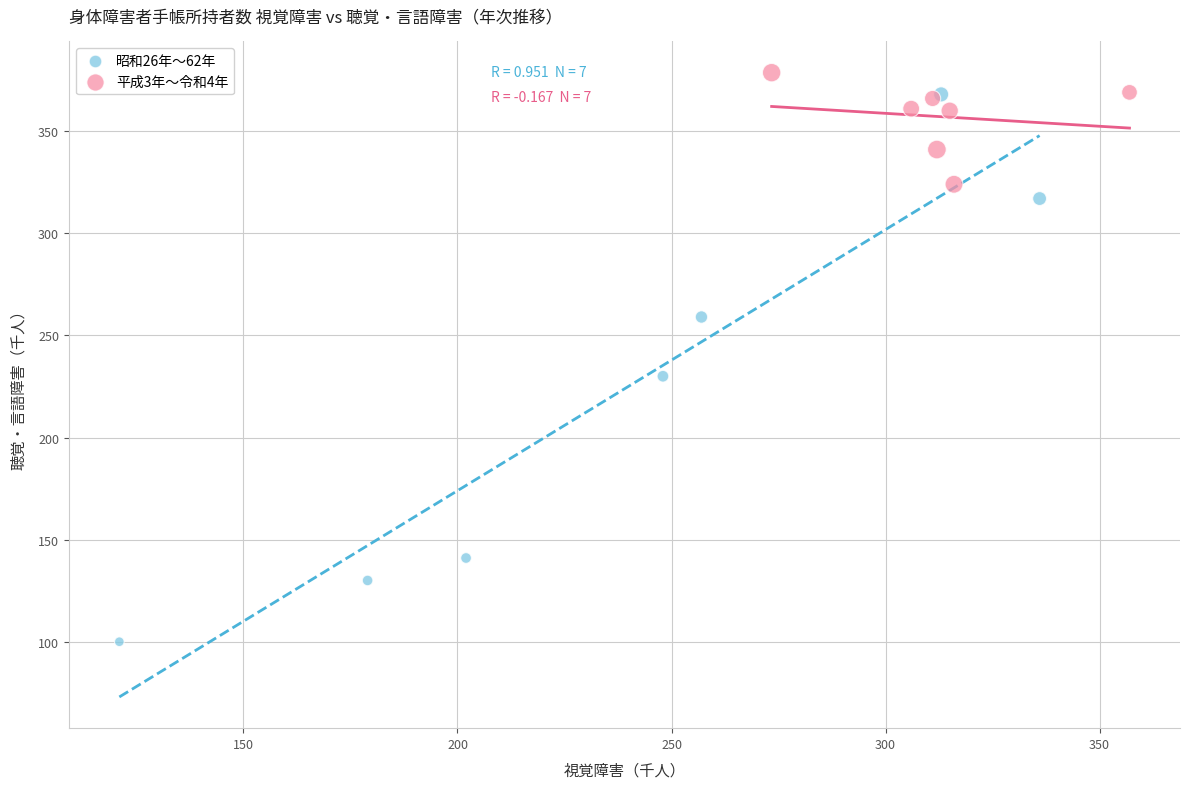

Which series contains the lowest Y value?

昭和26年〜62年